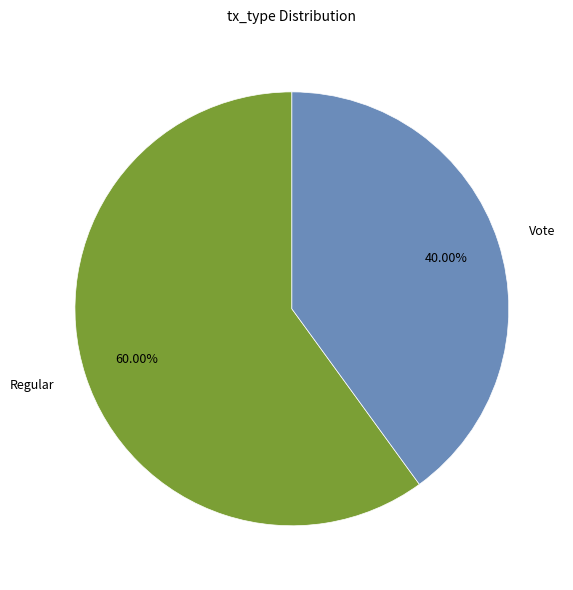

True or false: Vote accounts for 40% of the total.

True